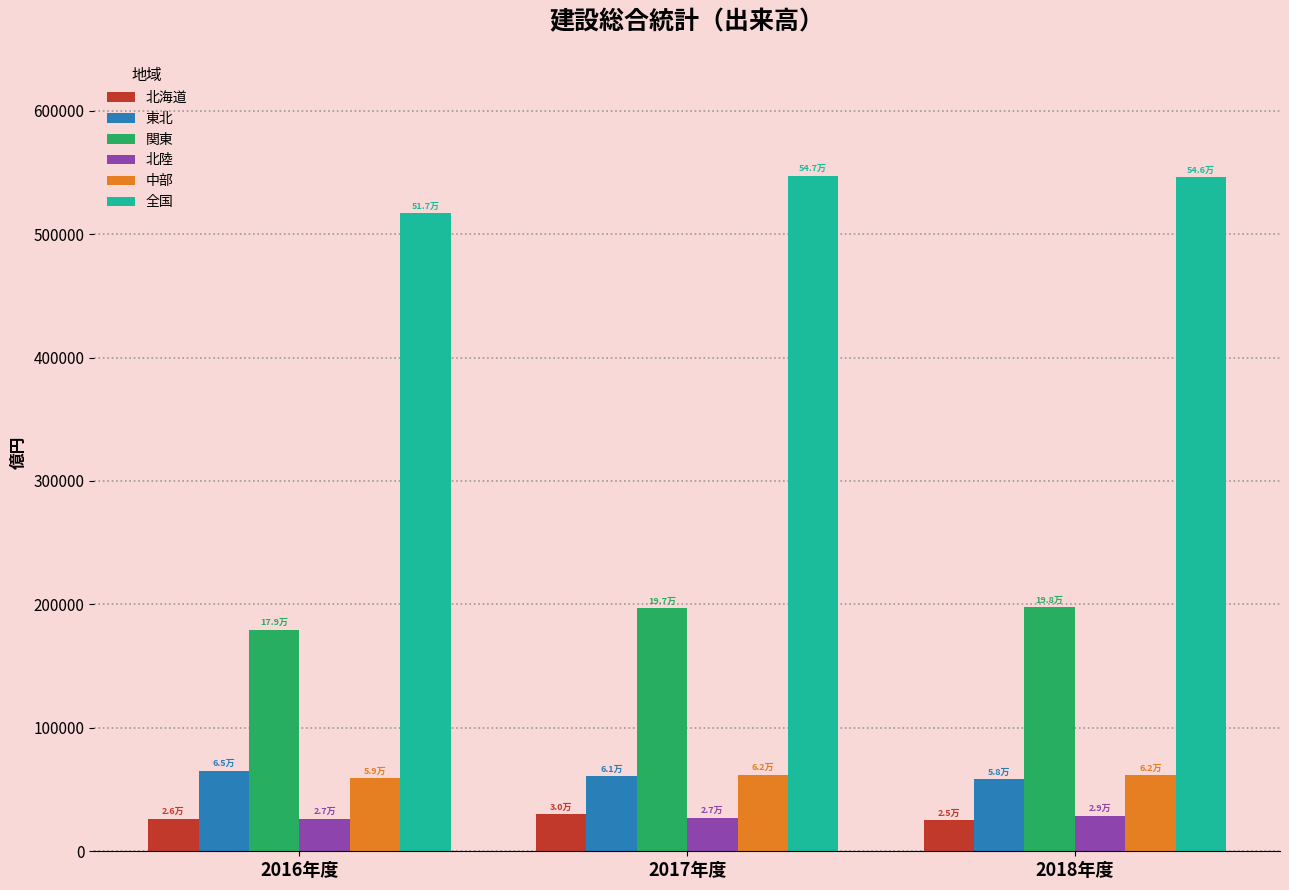

At which label is 中部 closest to 60753?

2018年度